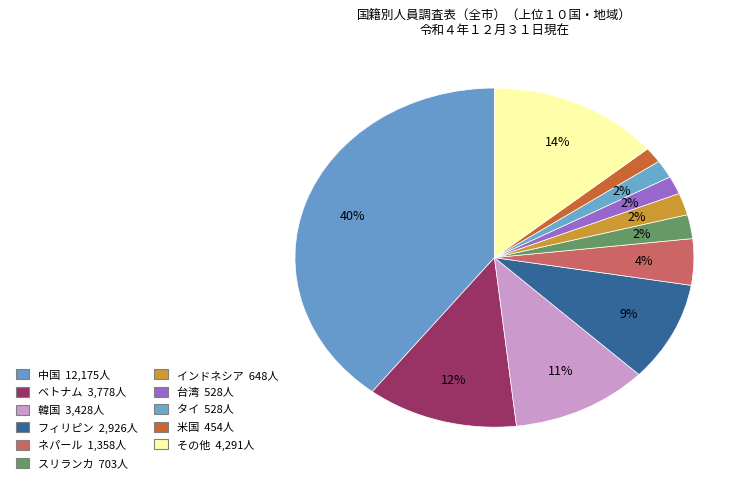

How many slices are in this pie chart?

11